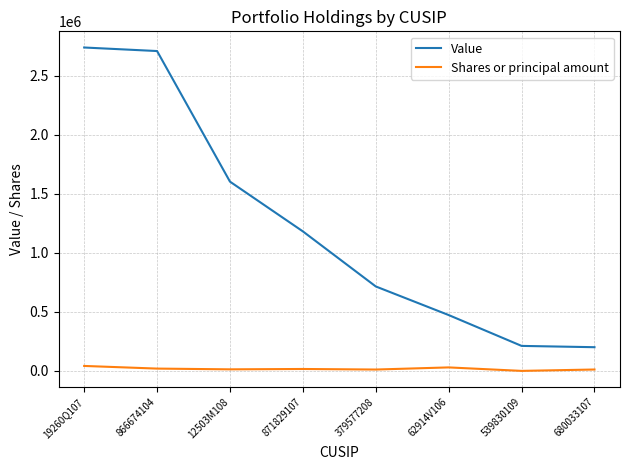

What is the total value across all series at 539830109?

212550